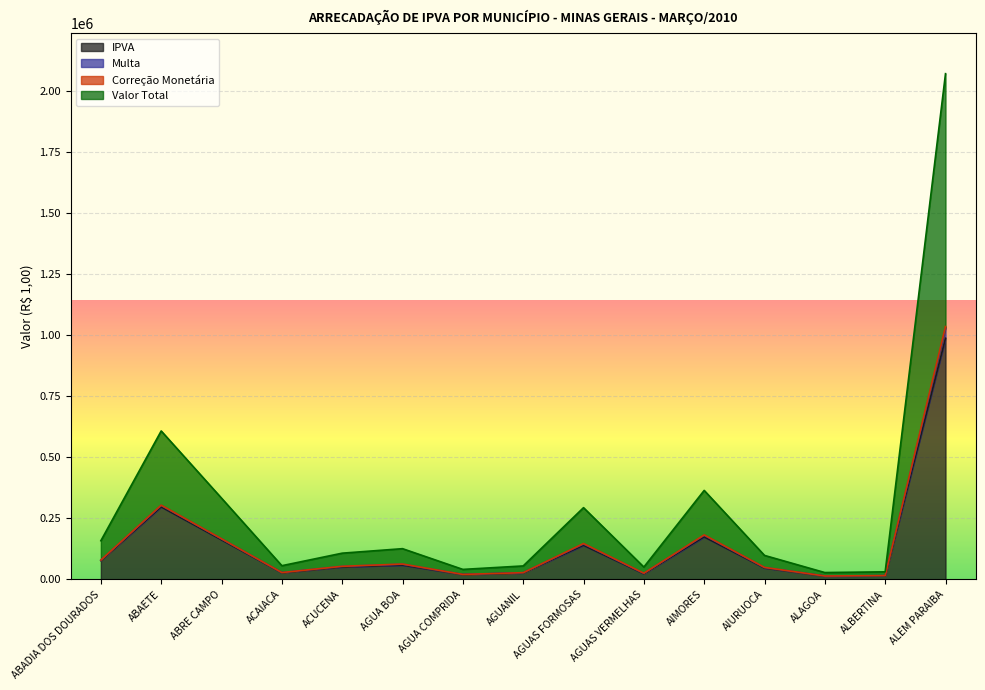

Reading right to left, extract all data points from this chart.

IPVA: ALEM PARAIBA=986820.6	ALBERTINA=14994.9	ALAGOA=13652.6	AIURUOCA=46914.0	AIMORES=174151.0	AGUAS VERMELHAS=23318.5	AGUAS FORMOSAS=139694.2	AGUANIL=26797.5	AGUA COMPRIDA=20102.5	AGUA BOA=58534.1	ACUCENA=51118.2	ACAIACA=27441.3	ABRE CAMPO=162055.1	ABAETE=296944.2	ABADIA DOS DOURADOS=77276.5
Multa: ALEM PARAIBA=1034725.5	ALBERTINA=15539.3	ALAGOA=14032.0	AIURUOCA=49100.1	AIMORES=182102.4	AGUAS VERMELHAS=25308.5	AGUAS FORMOSAS=146826.8	AGUANIL=27578.1	AGUA COMPRIDA=20484.4	AGUA BOA=62900.4	ACUCENA=53692.2	ACAIACA=28081.9	ABRE CAMPO=166258.7	ABAETE=303761.5	ABADIA DOS DOURADOS=79181.2
Valor Total: ALEM PARAIBA=2069451.0	ALBERTINA=31078.6	ALAGOA=28064.1	AIURUOCA=98200.3	AIMORES=364204.9	AGUAS VERMELHAS=50617.0	AGUAS FORMOSAS=293653.6	AGUANIL=55156.2	AGUA COMPRIDA=40968.8	AGUA BOA=125800.8	ACUCENA=107384.4	ACAIACA=56163.8	ABRE CAMPO=332517.5	ABAETE=607523.1	ABADIA DOS DOURADOS=158362.4